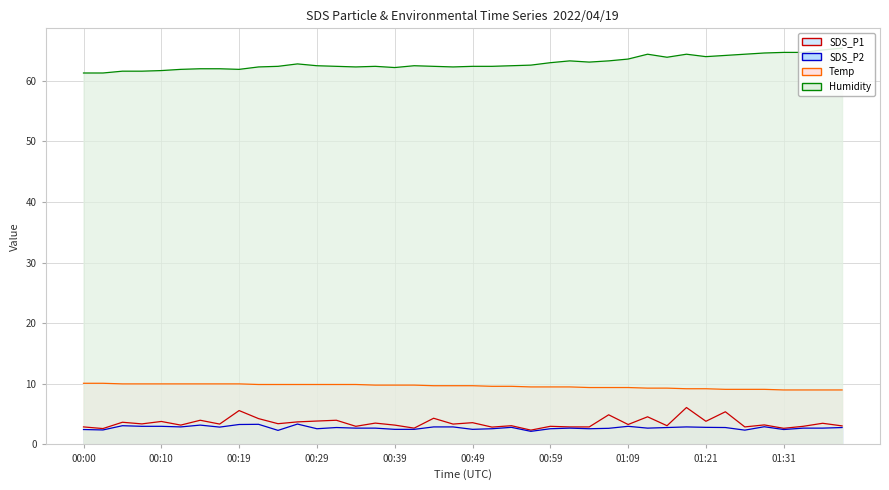

What is the average value of the Humidity line series?

62.9